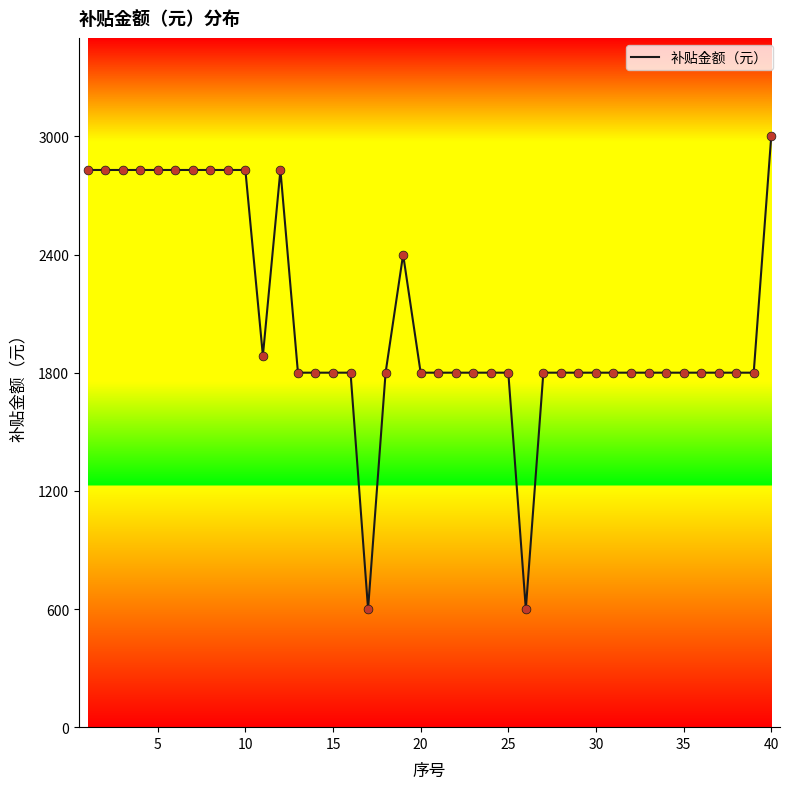

What is the smallest value displayed?

600.0